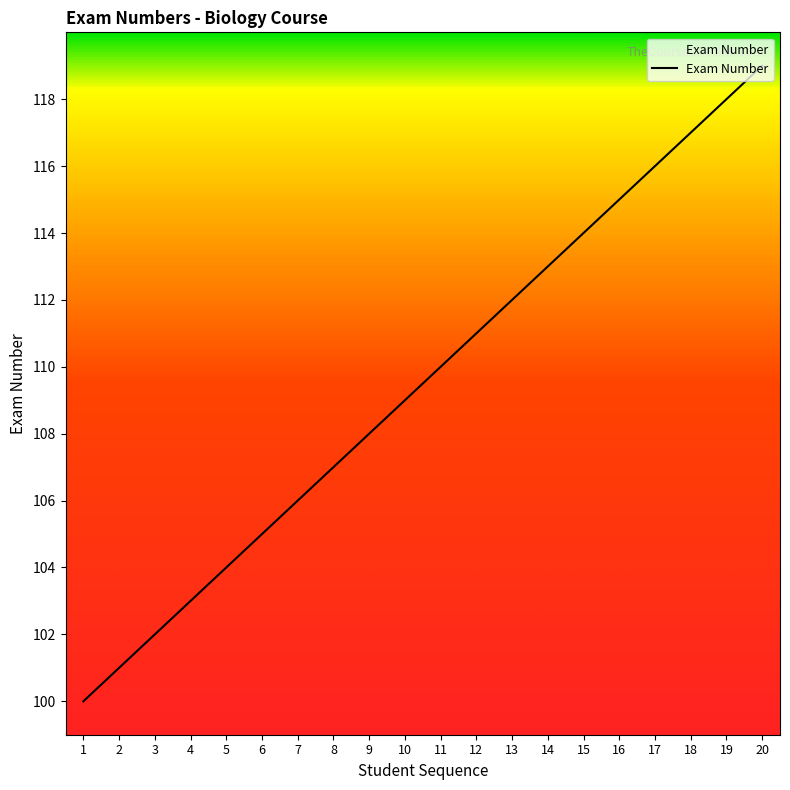

What value does the data have at 1?

100